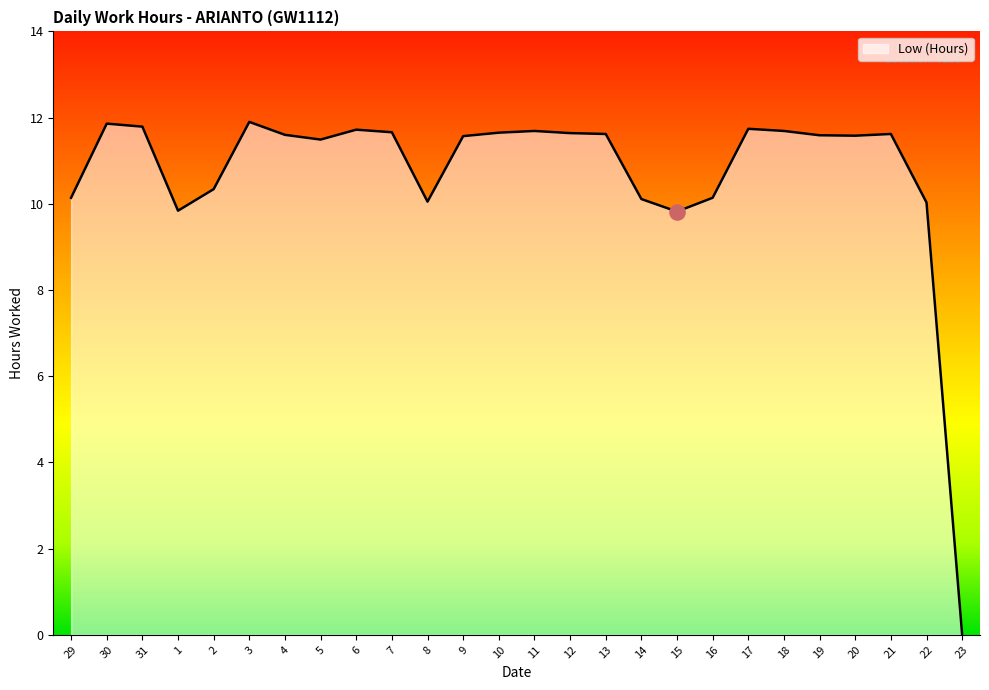

Which has a higher value, 8 or 7?

7